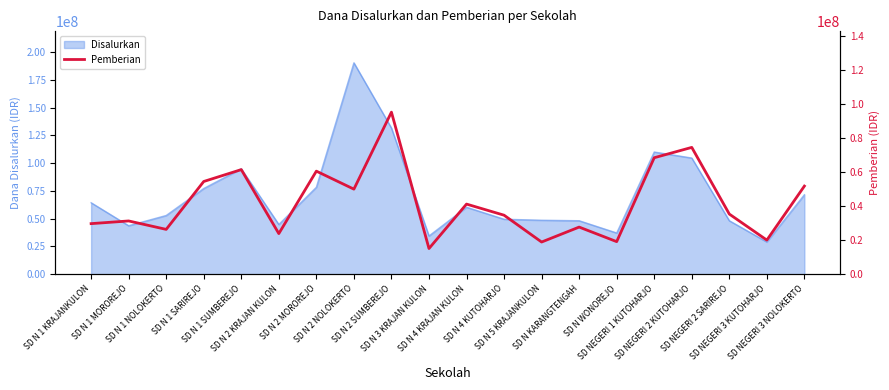

How many lines are shown in the chart?

1